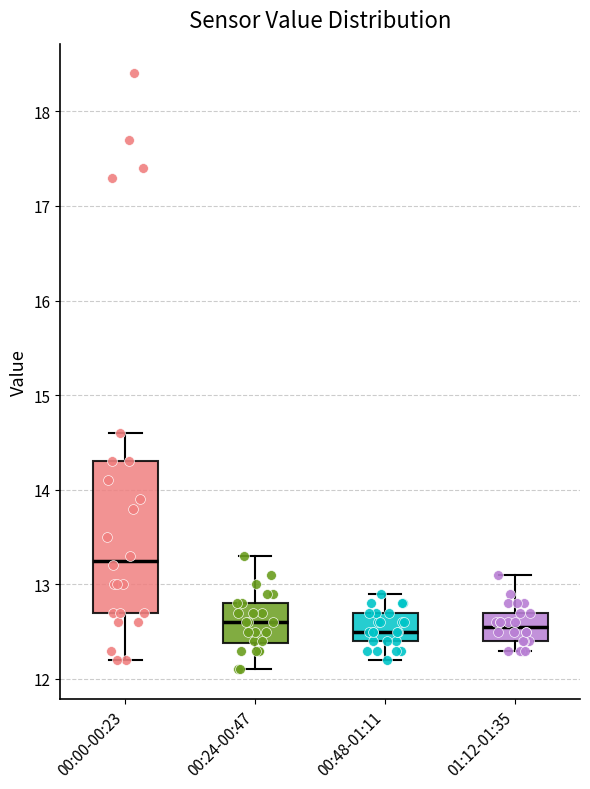

Where is the upper edge of the box for 00:24-00:47 on the y-axis? The values are not printed on the chart, so give them approximately, as read against the axis.

12.8